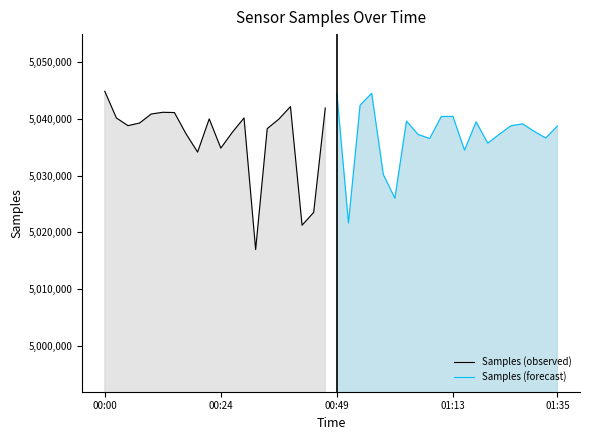

Where does the Samples (forecast) series first go above 5038768?

00:49